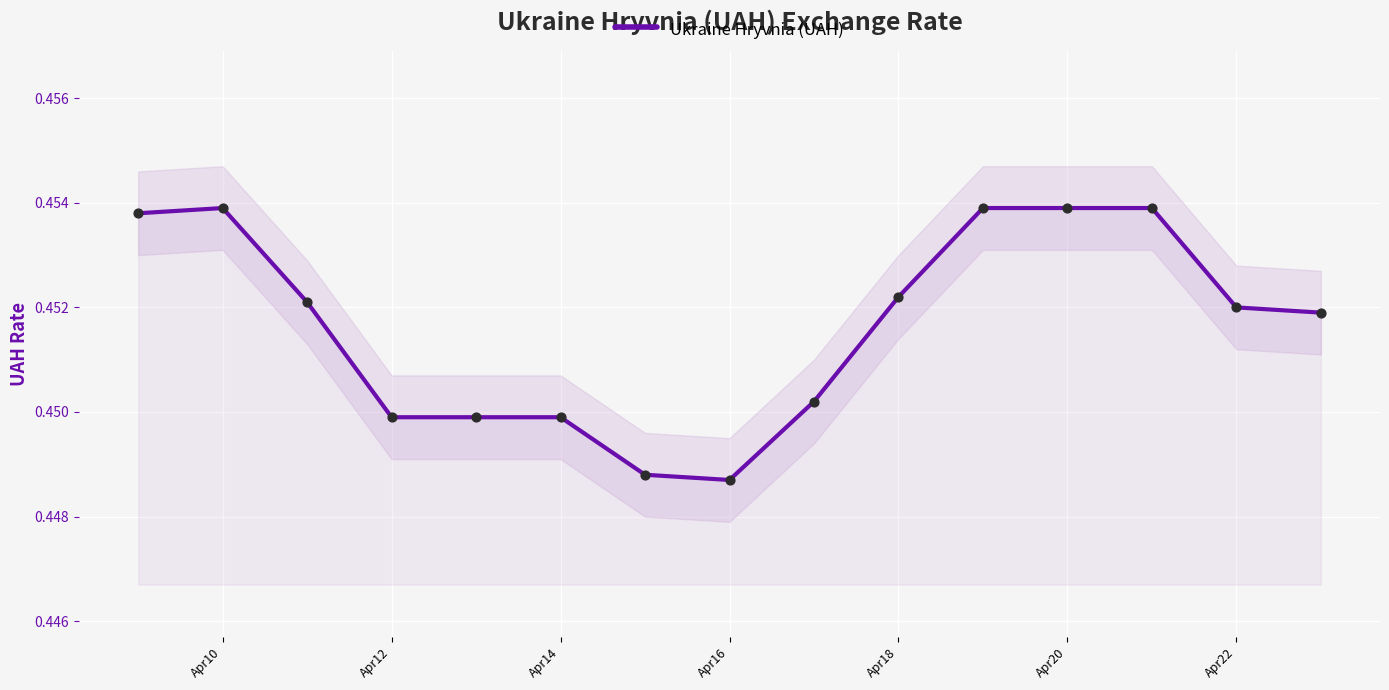

Is it true that Ukraine Hryvnia (UAH) equals 0.3 at Apr14?

False